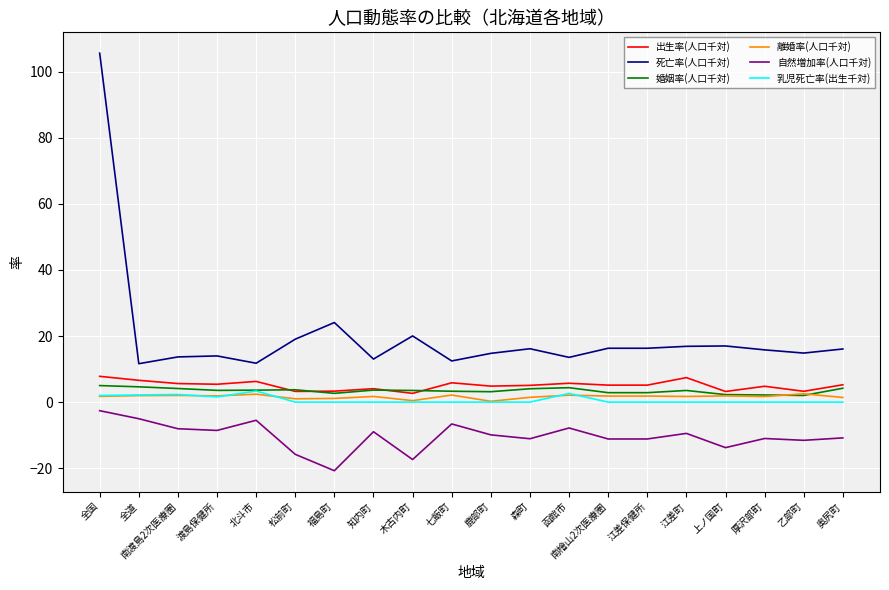

Which series has the largest total across all categories?

死亡率(人口千対)